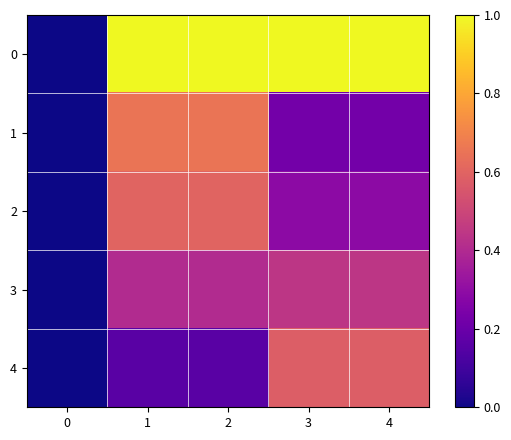

How many data points does each series have?

5